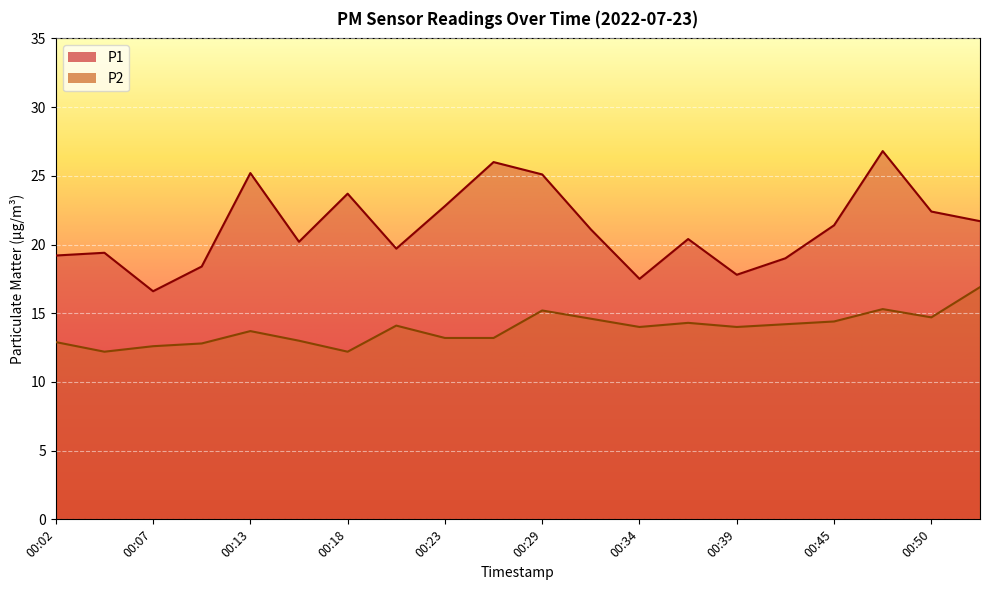

What is the value of the P2 point at the 1st from the left?

12.9